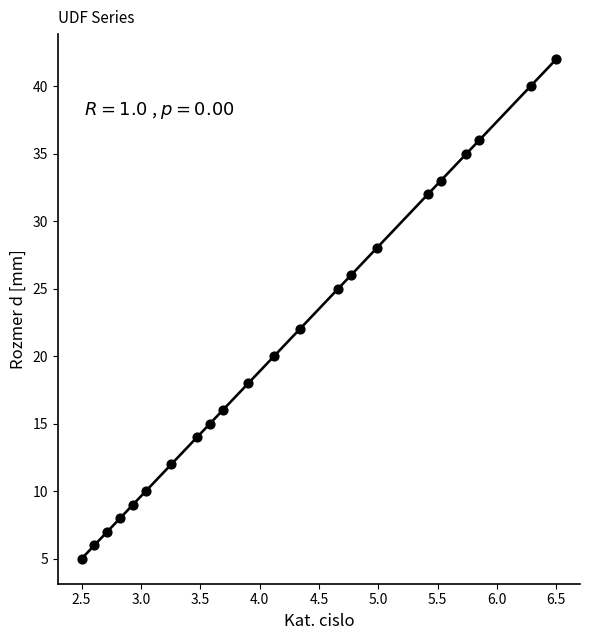

What Y value in the scatter plot is closest to 23?

22